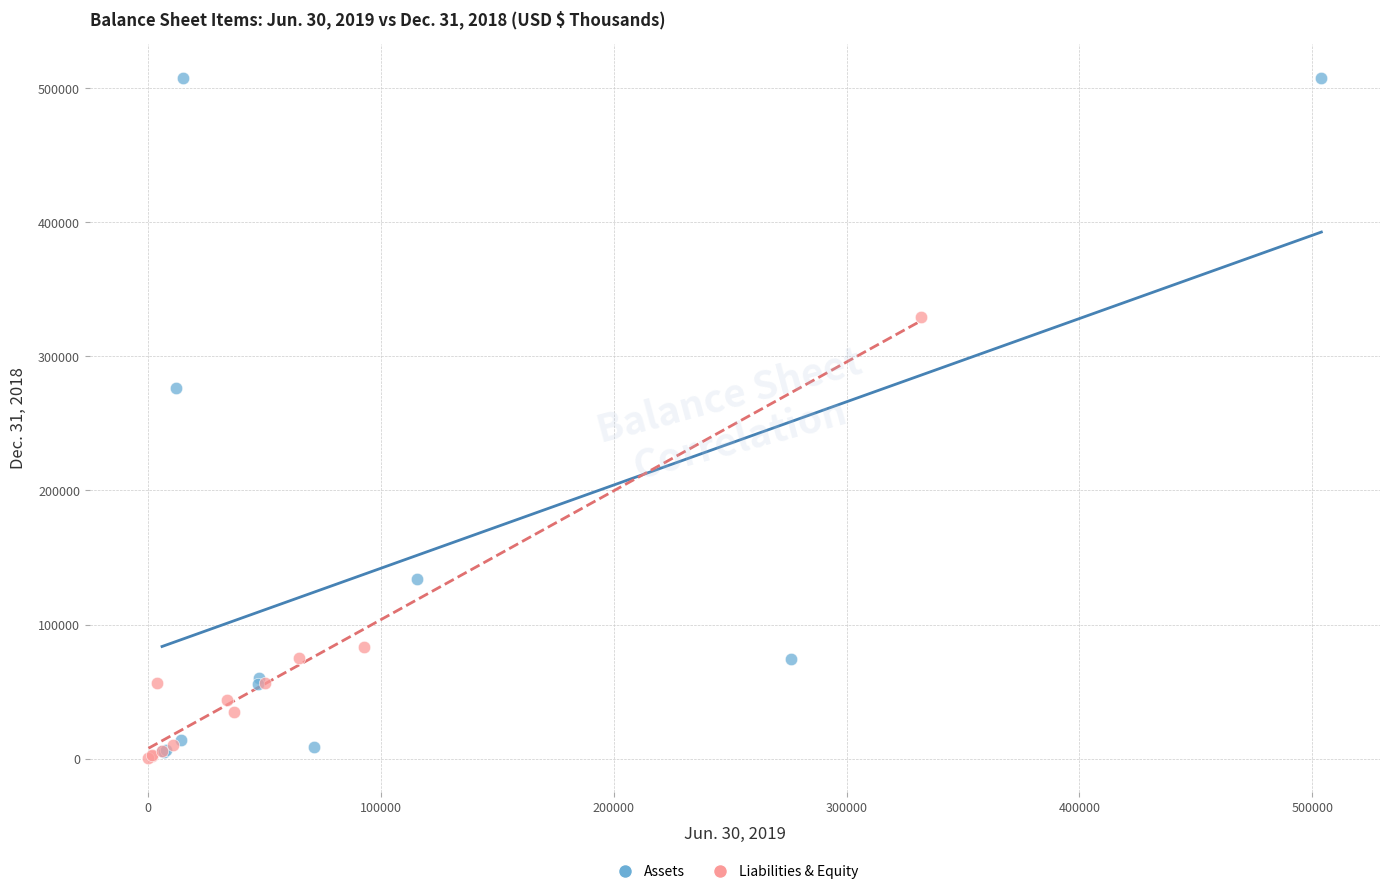

Which series has the widest spread of Y values?

Assets